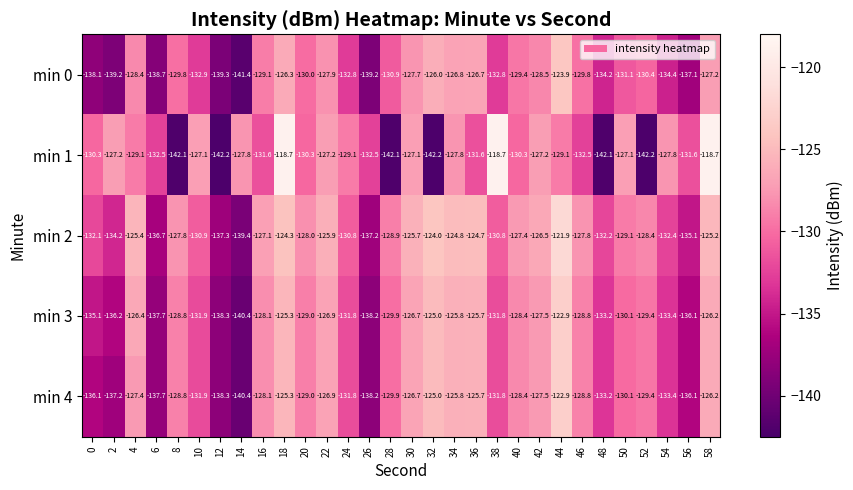

Which series has the widest spread of values?

min 1